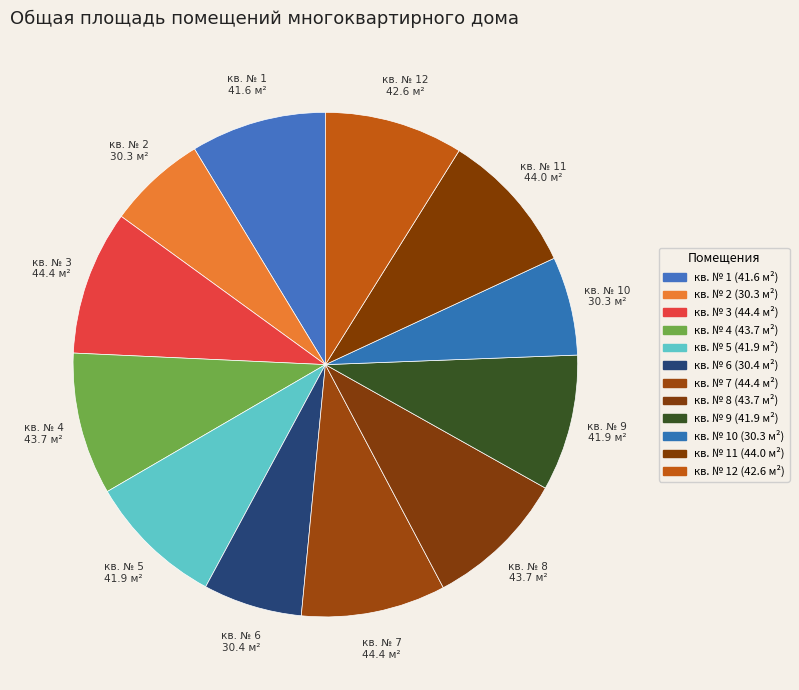

Count the number of slices in the pie.

12